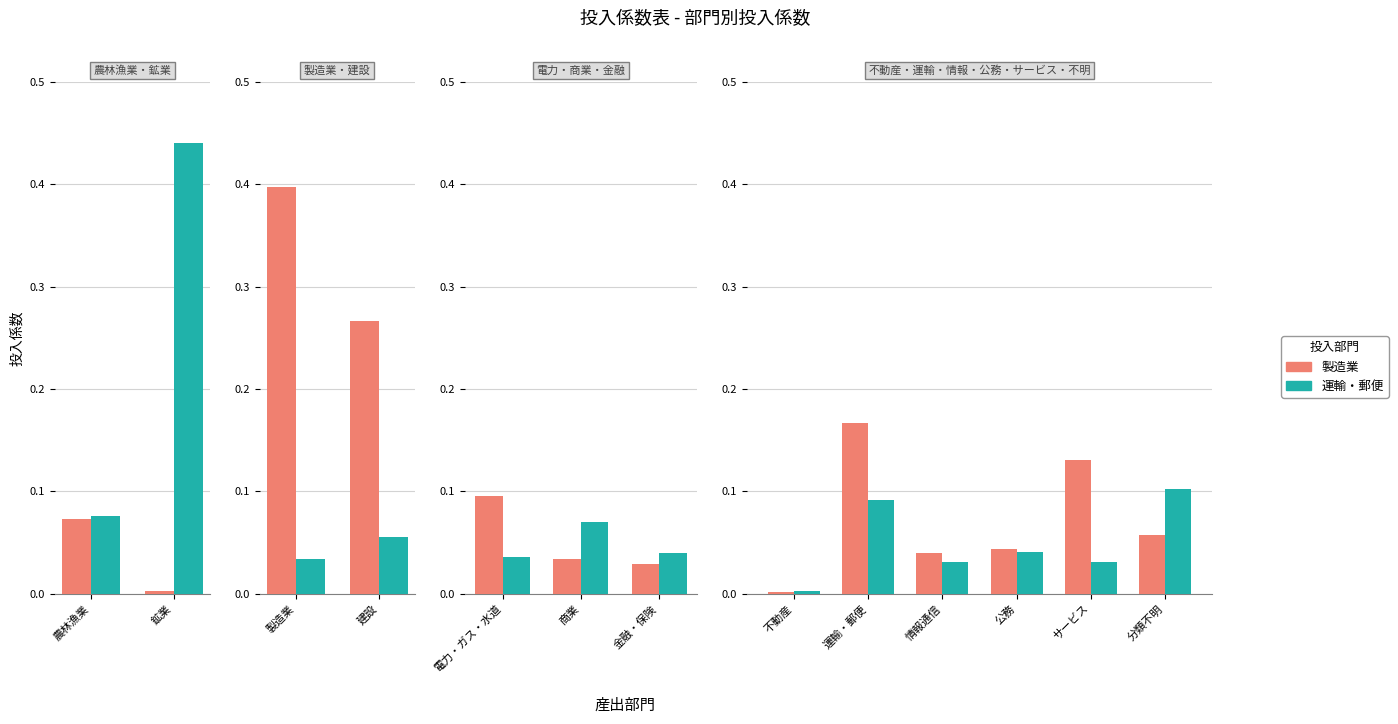

At which category is the sum across all series the highest?

鉱業